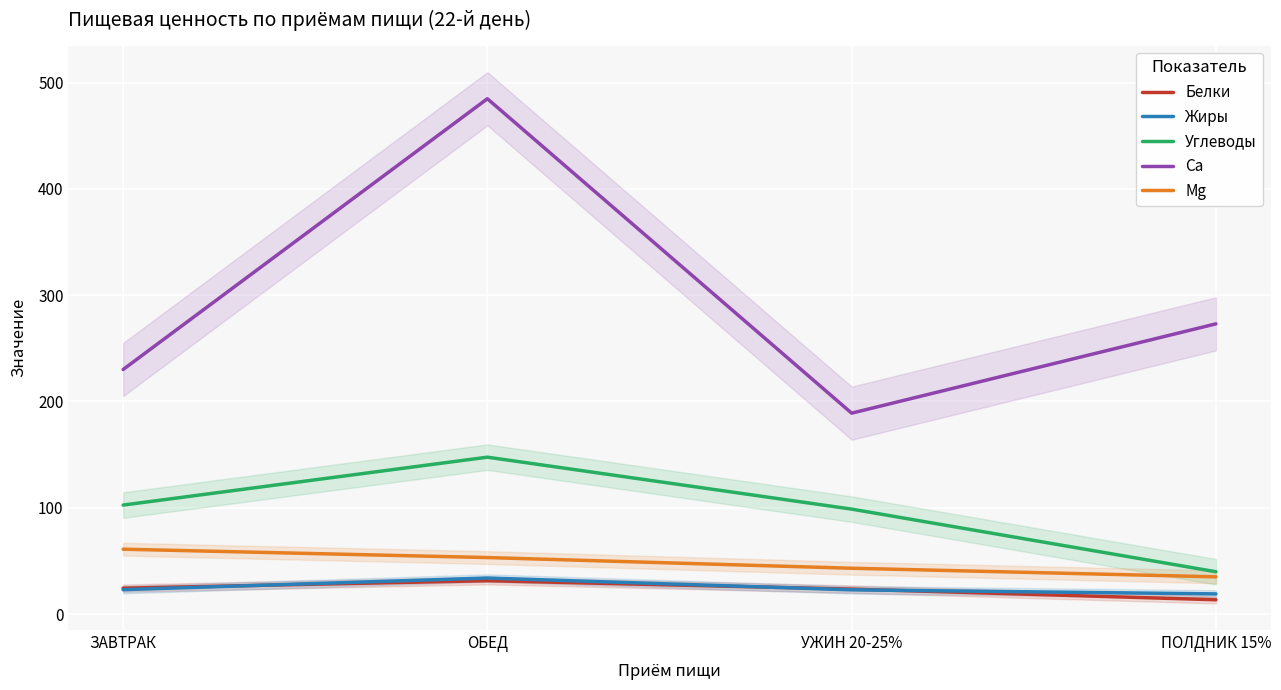

What is the total value across all series at УЖИН 20-25%?

377.1